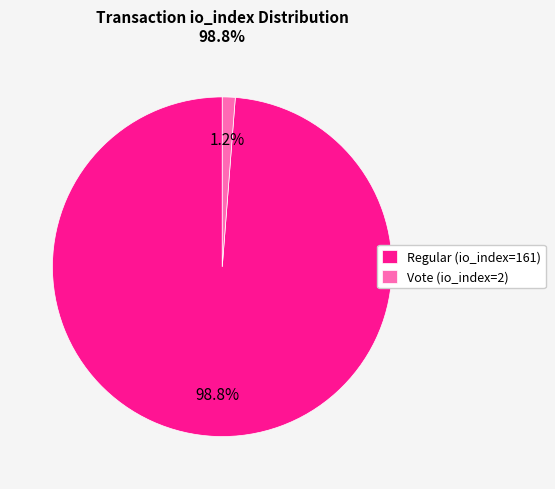

Does Regular (io_index=161) account for over 50% of the chart?

Yes